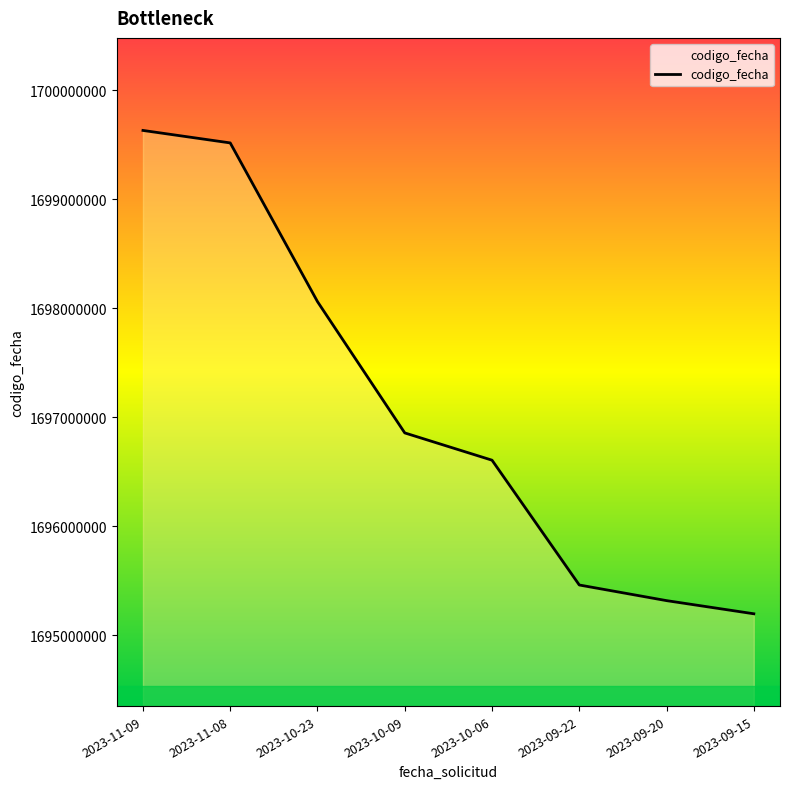

Rank the categories by value from lowest to highest.

2023-09-15, 2023-09-20, 2023-09-22, 2023-10-06, 2023-10-09, 2023-10-23, 2023-11-08, 2023-11-09